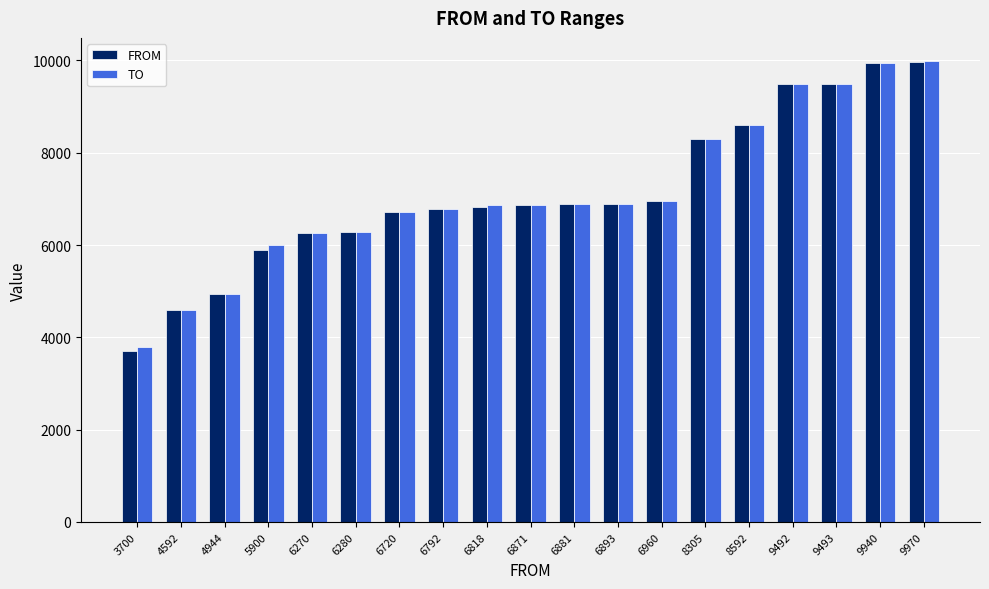

What is the maximum value shown in the chart?

9990